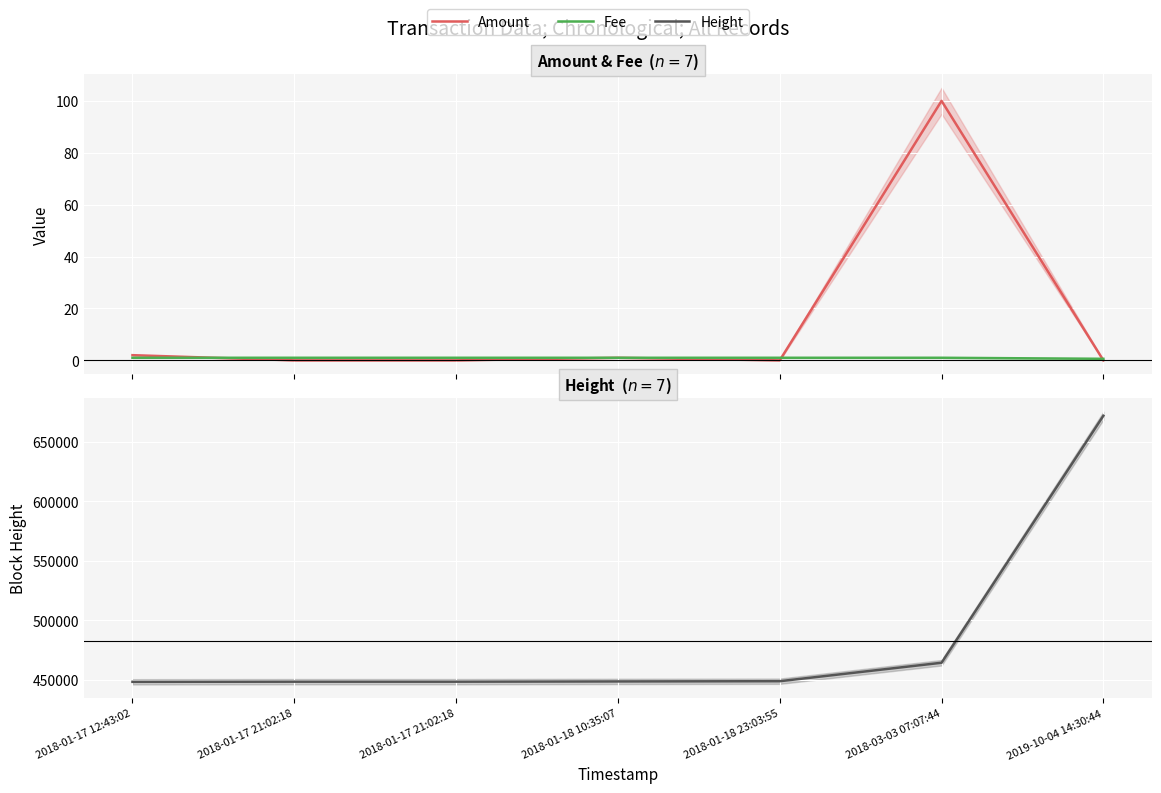

True or false: Height has a value of 783166.4 at 2018-01-17 21:02:18.

False